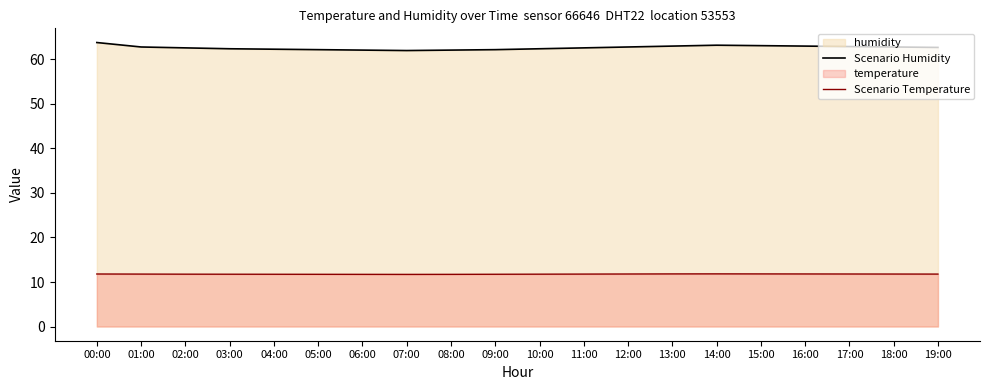

List the labels in order of Scenario Humidity value, largest first.

00:00, 14:00, 15:00, 13:00, 16:00, 17:00, 01:00, 12:00, 18:00, 19:00, 02:00, 11:00, 03:00, 10:00, 04:00, 05:00, 09:00, 06:00, 08:00, 07:00